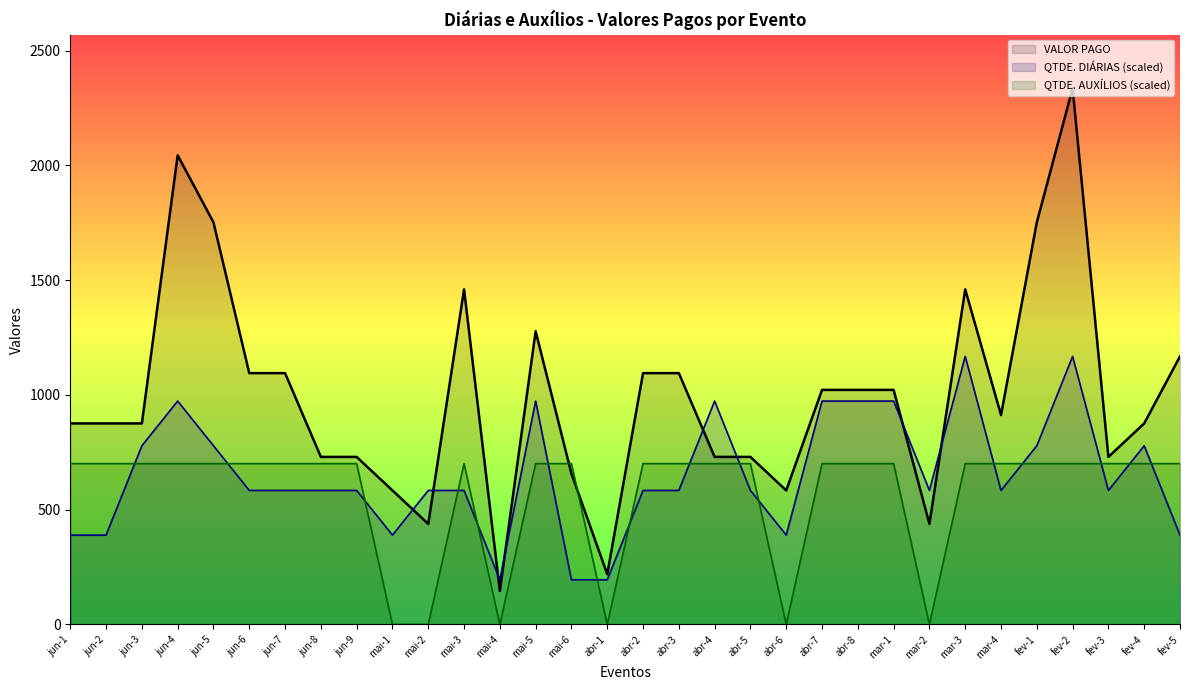

What is the difference between the VALOR PAGO values at abr-6 and mai-3?

876.0